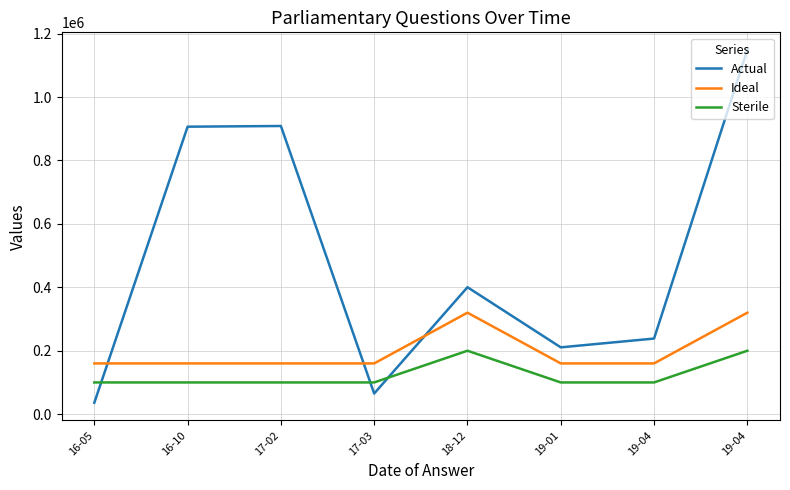

At which label does Ideal reach its minimum?

16-05